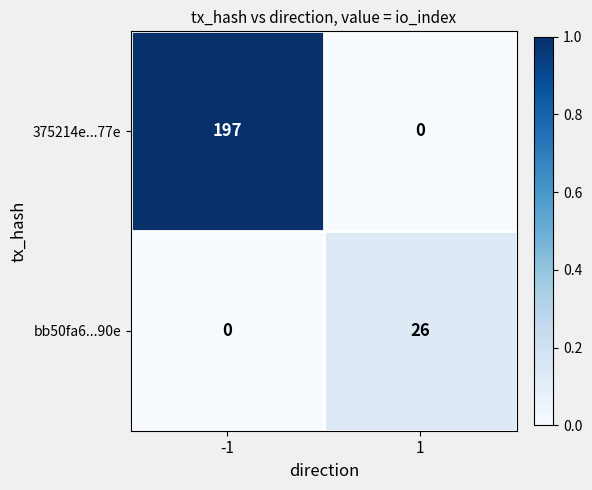

Count the number of categories in the chart.

2